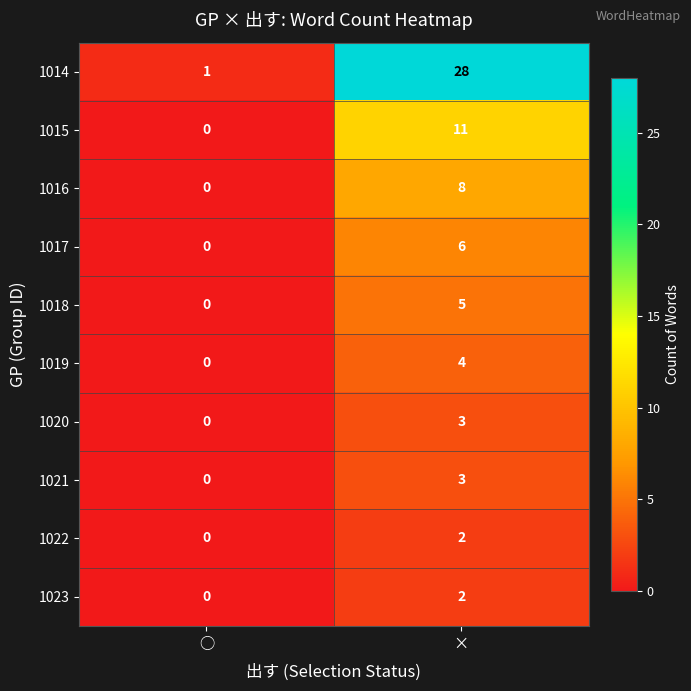

What is the total value across all series at ×?

72